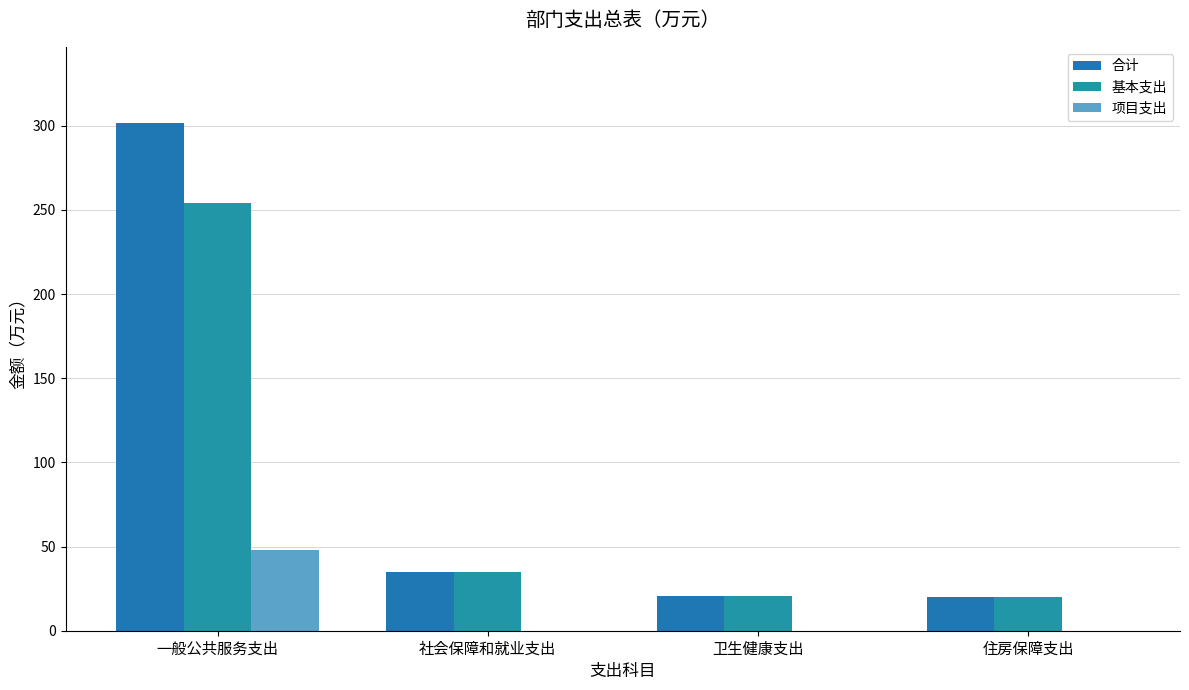

Reading left to right, transcribe all the data shown in this chart.

合计: 一般公共服务支出=301.6	社会保障和就业支出=34.7	卫生健康支出=20.7	住房保障支出=19.8
基本支出: 一般公共服务支出=253.9	社会保障和就业支出=34.7	卫生健康支出=20.7	住房保障支出=19.8
项目支出: 一般公共服务支出=47.7	社会保障和就业支出=0.0	卫生健康支出=0.0	住房保障支出=0.0